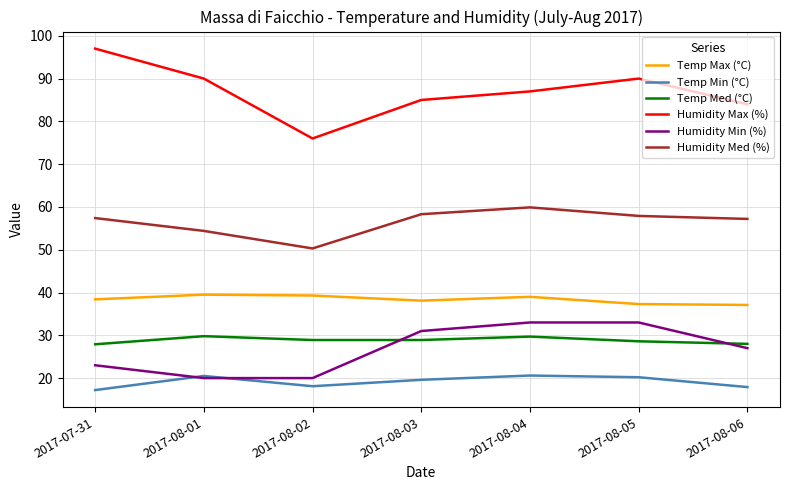

What value does the Humidity Med (%) series have at 2017-08-06?

57.2